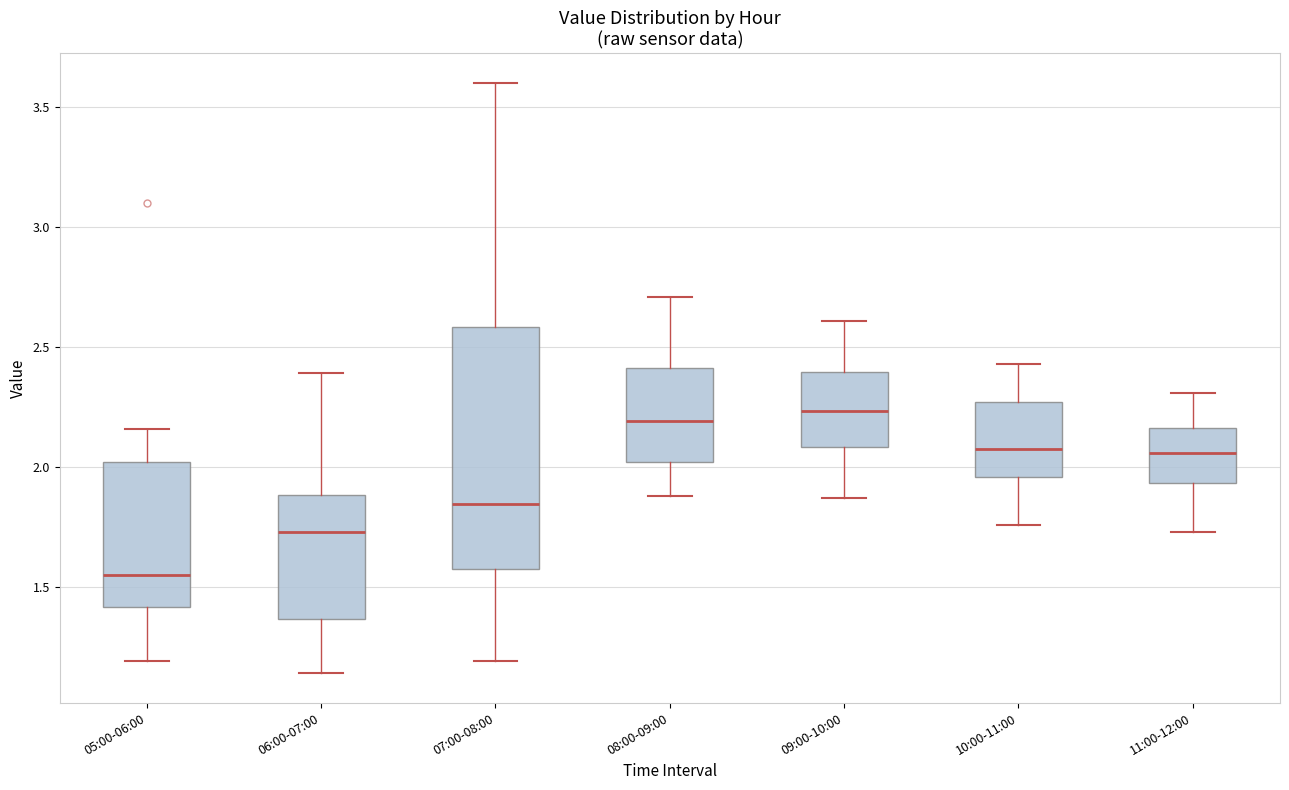

Where does the lower whisker of the box for 07:00-08:00 end on the y-axis? The values are not printed on the chart, so give them approximately, as read against the axis.

1.20